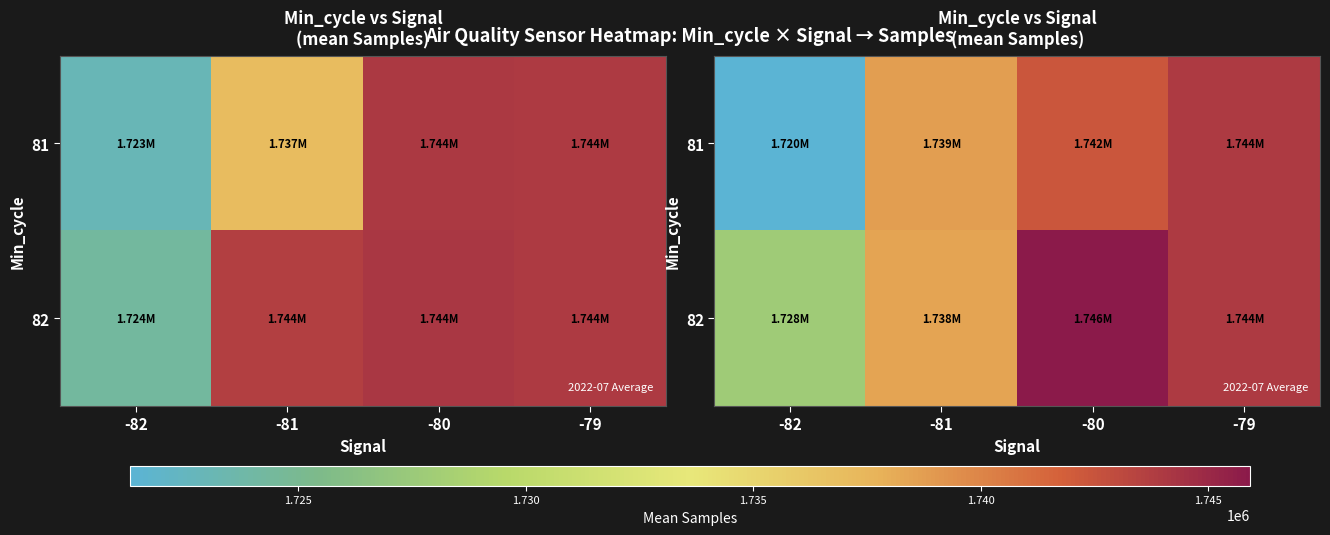

What is the sum of all 81 values?

6944543.0